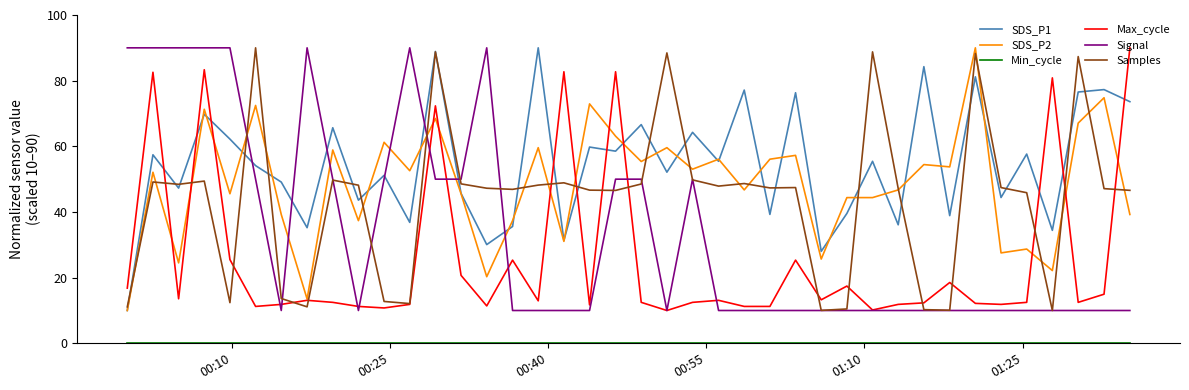

What is the maximum value shown in the chart?

90.0